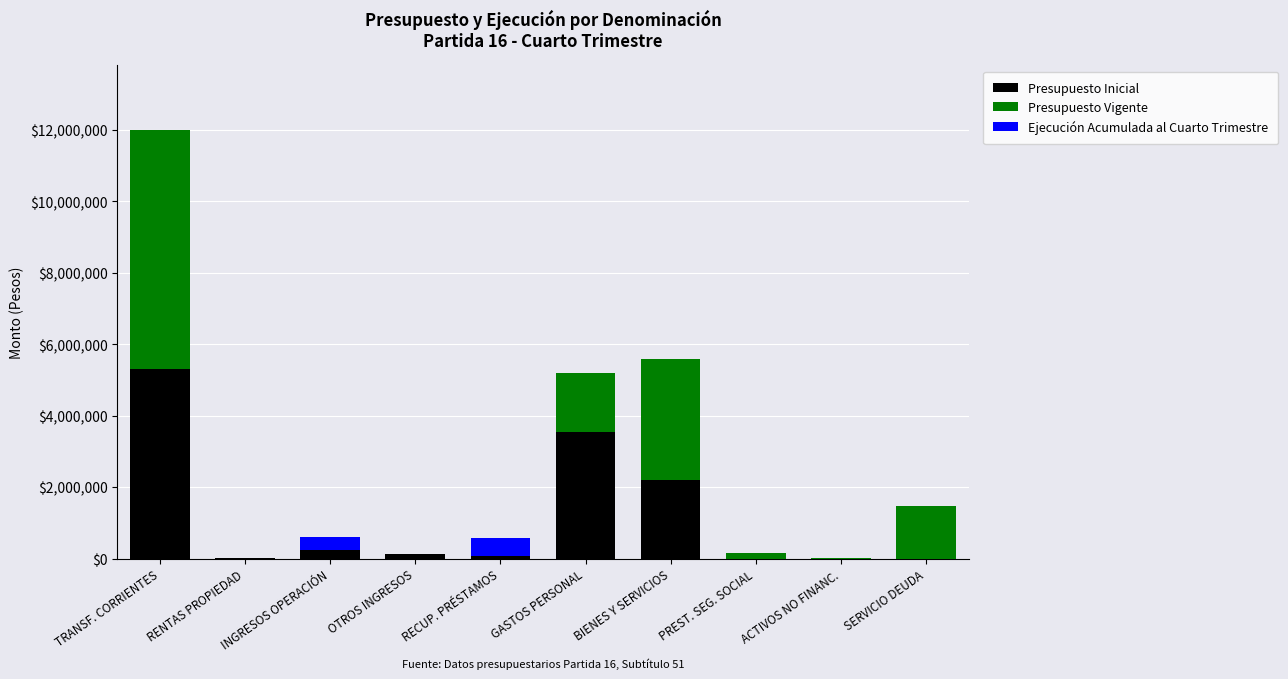

Where is Presupuesto Inicial nearest to the value 2652677?

BIENES Y SERVICIOS